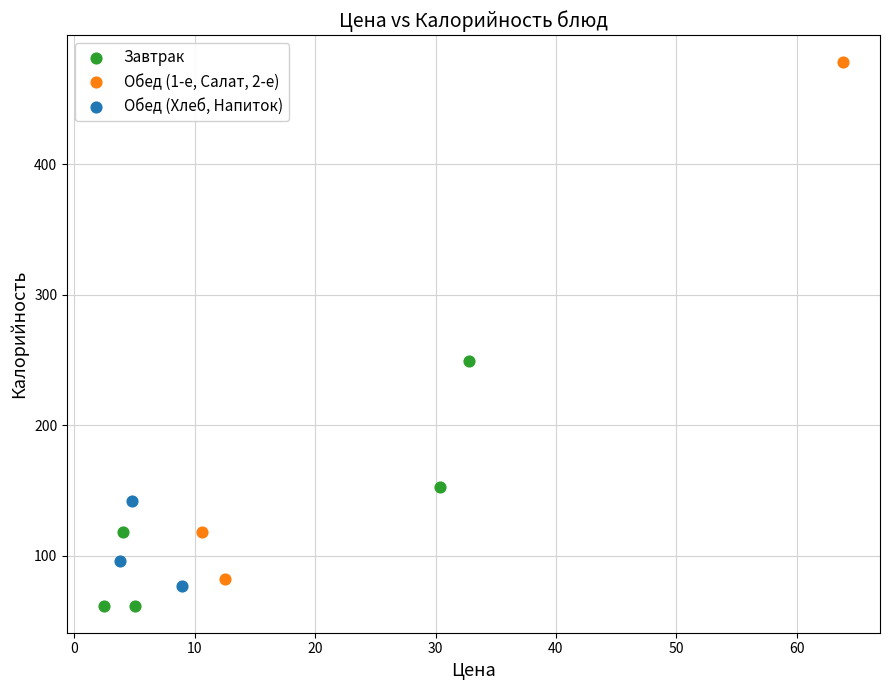

Which series reaches the maximum Y coordinate?

Обед (1-е, Салат, 2-е)